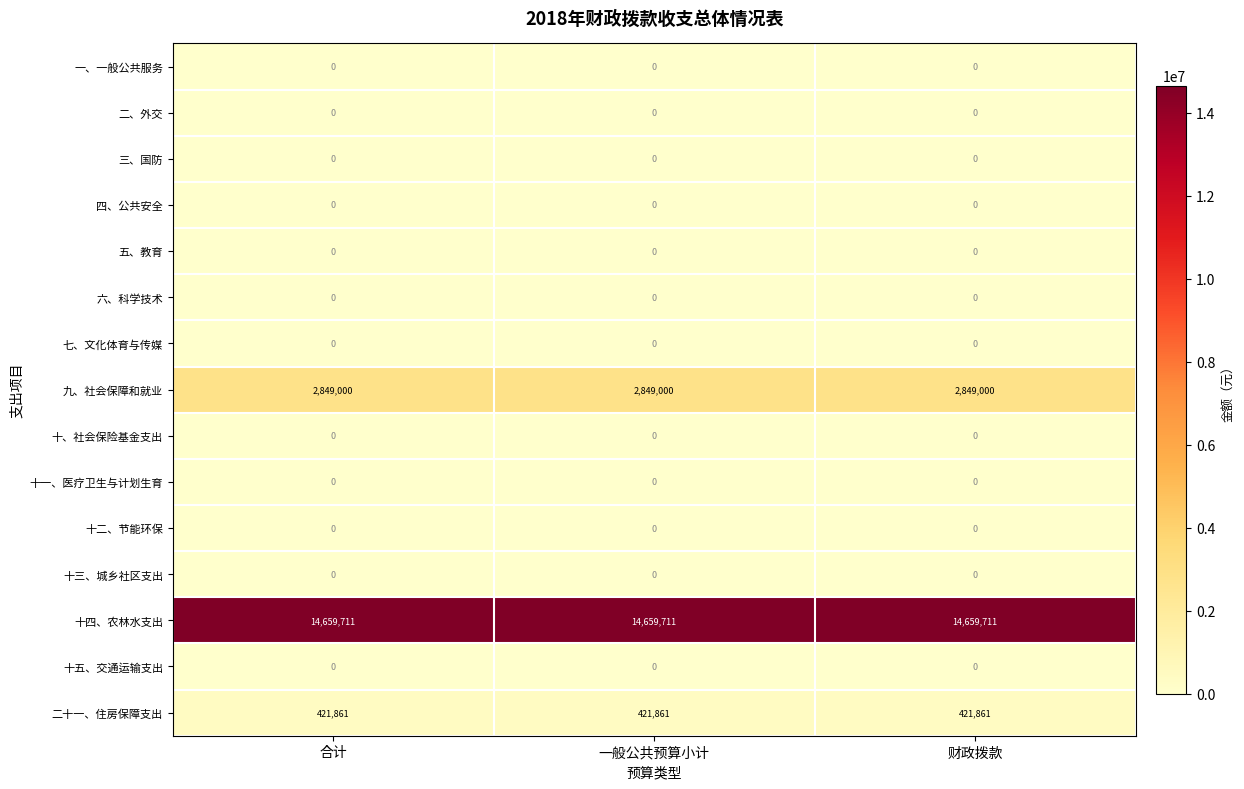

The value of 六、科学技术 at 合计 is 0. True or false?

True